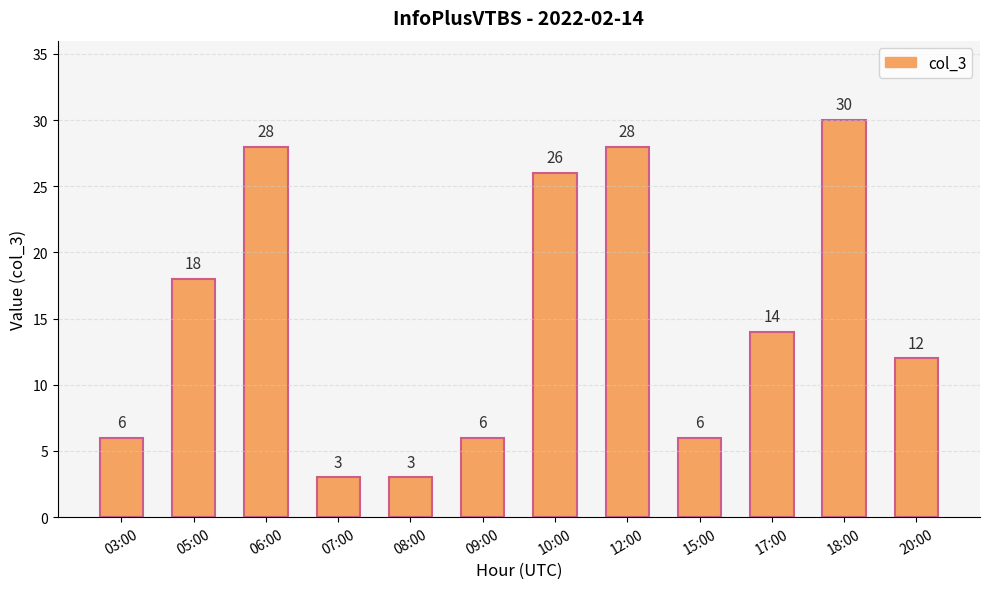

What is the difference between the values at 17:00 and 09:00?

8